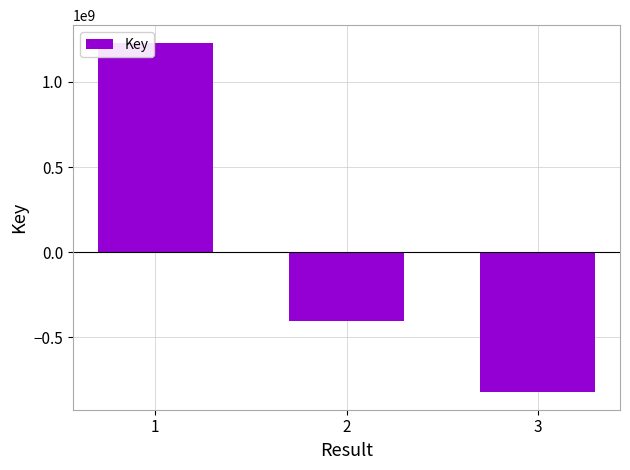

Reading left to right, list all the values displayed in this chart.

1231063245.3	-407603550.7	-823459694.7